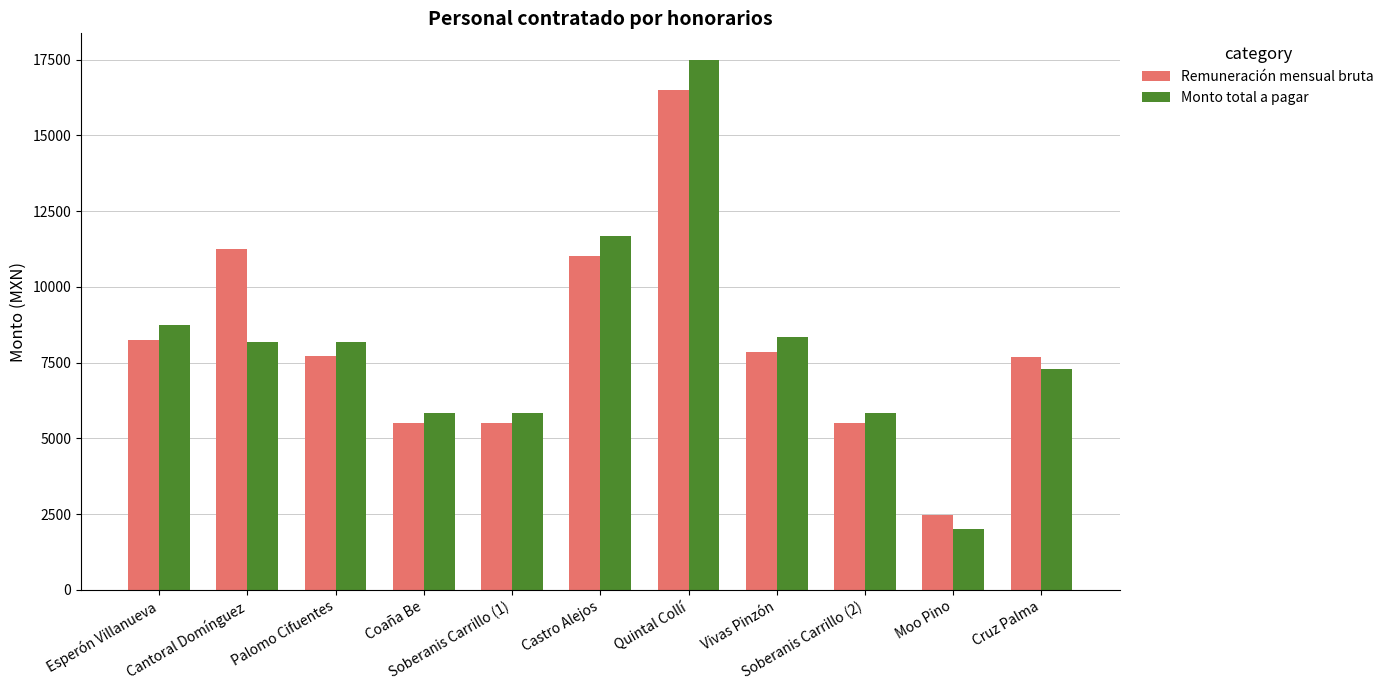

What is the sum of all Remuneración mensual bruta values?

89196.9